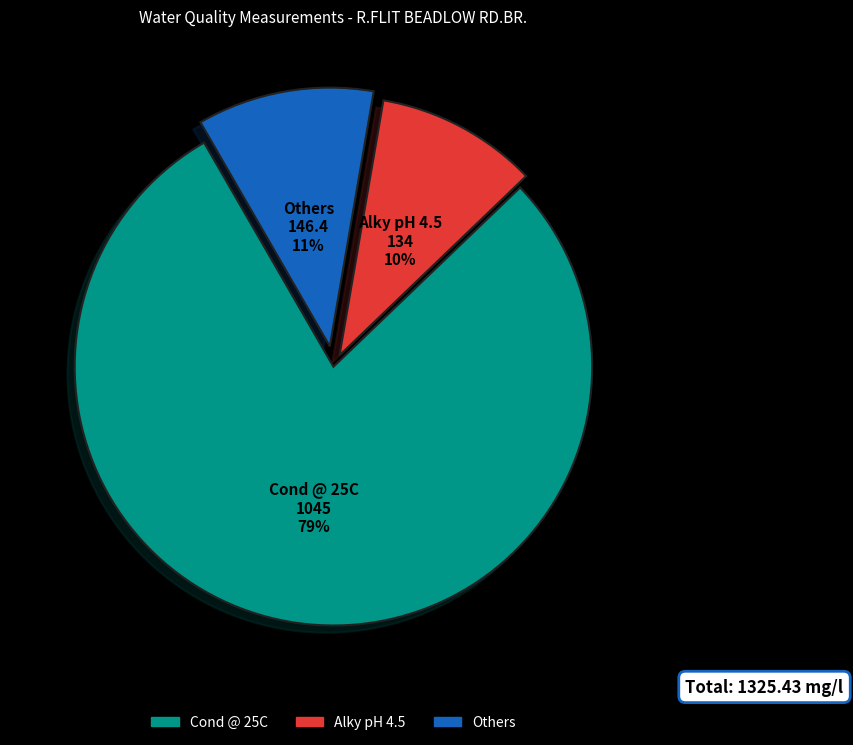

To the nearest percent, what is the difference between the largest and smallest slice percentages?

69%